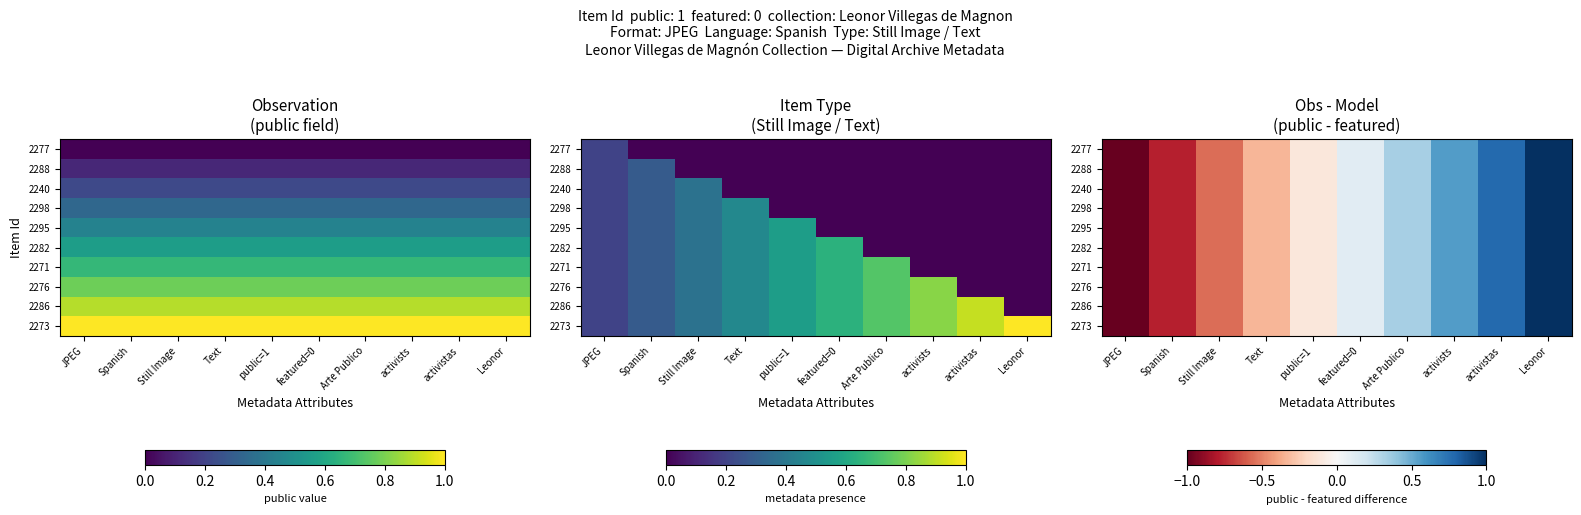

What is the difference between the maximum and second lowest values in the 2273 series?

1.8